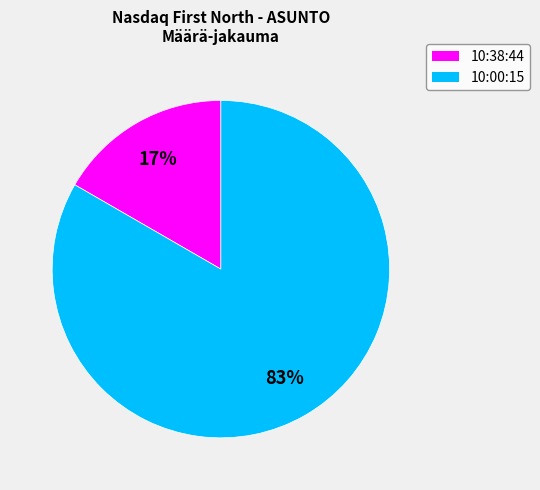

True or false: 10:38:44 accounts for 17% of the total.

True